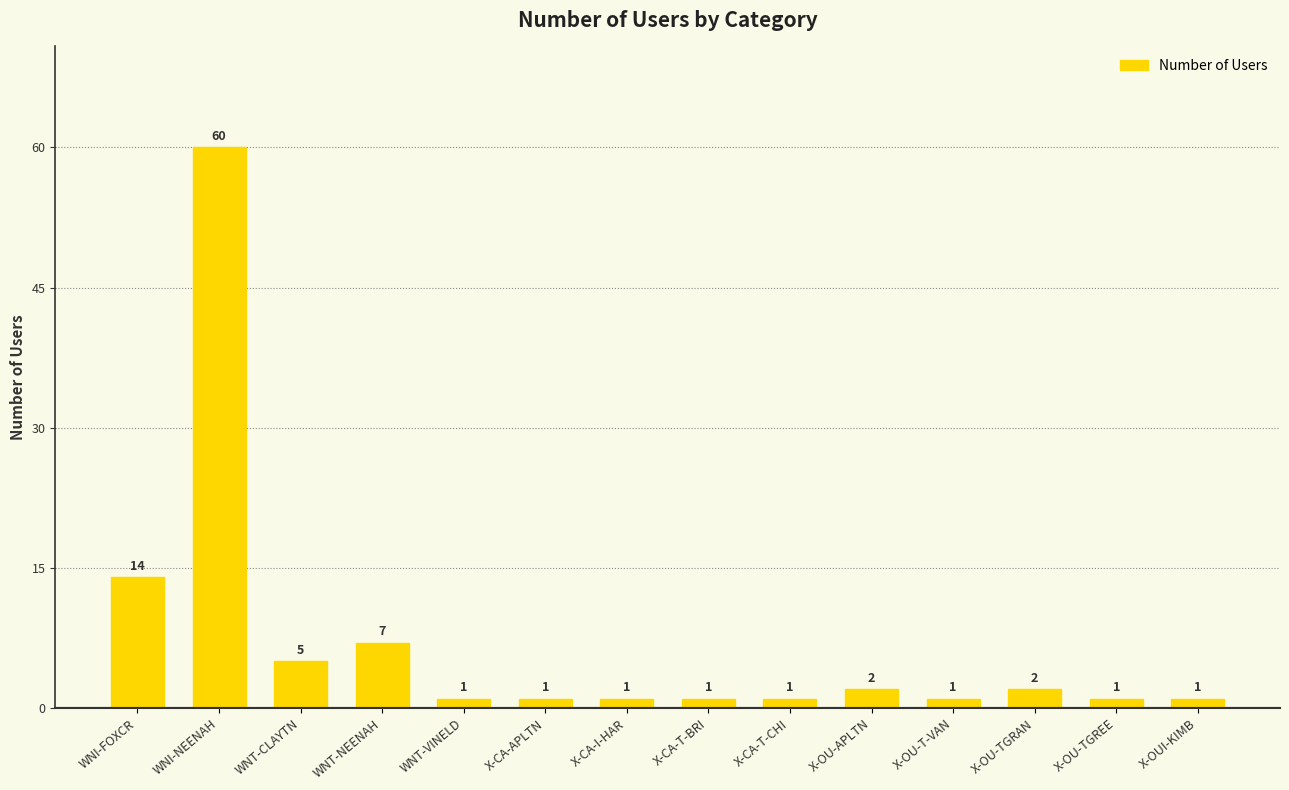

True or false: the data shows 3 at WNT-NEENAH.

False